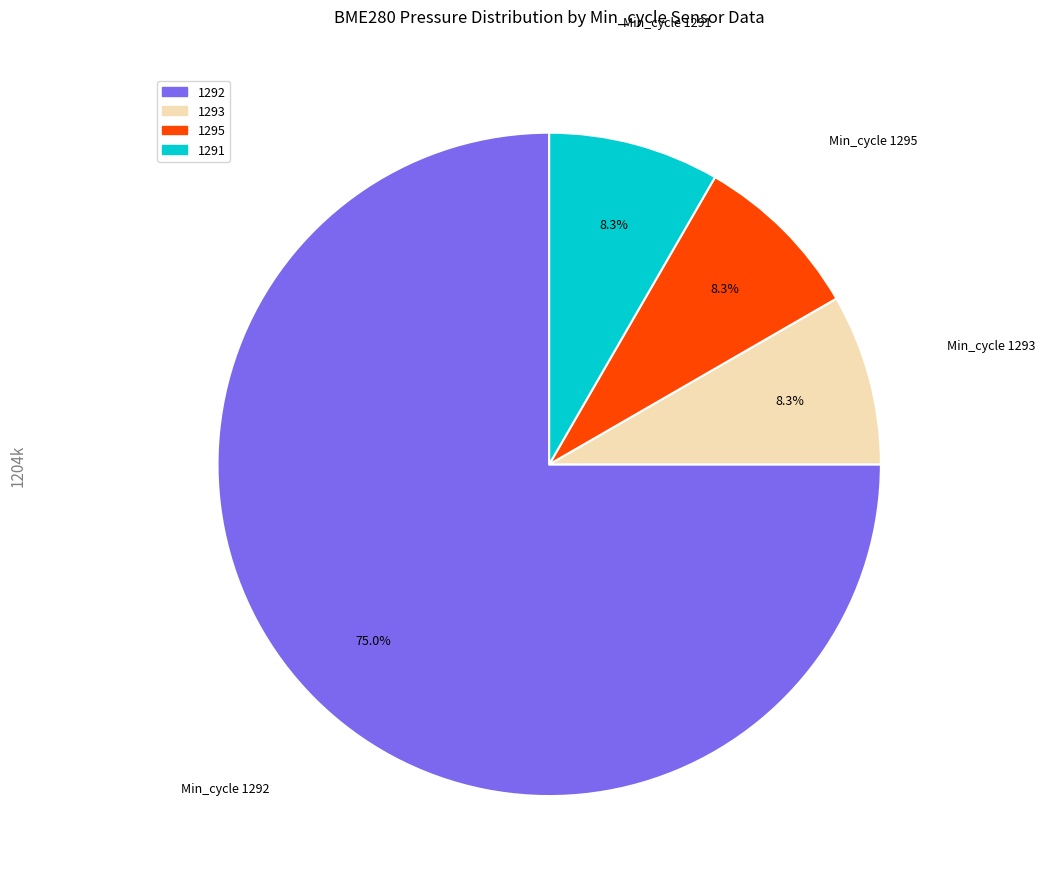

Does any single category account for the majority?

Yes